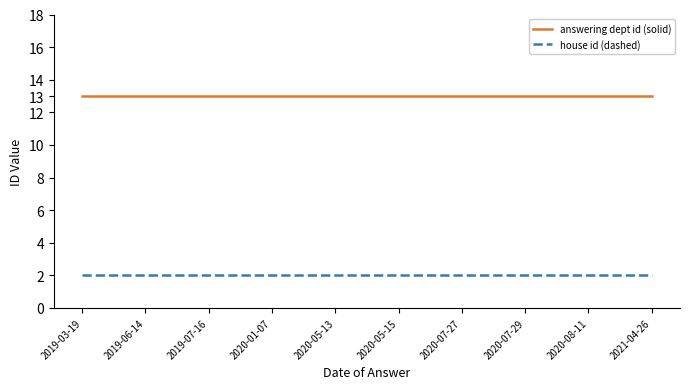

How many lines are shown in the chart?

2